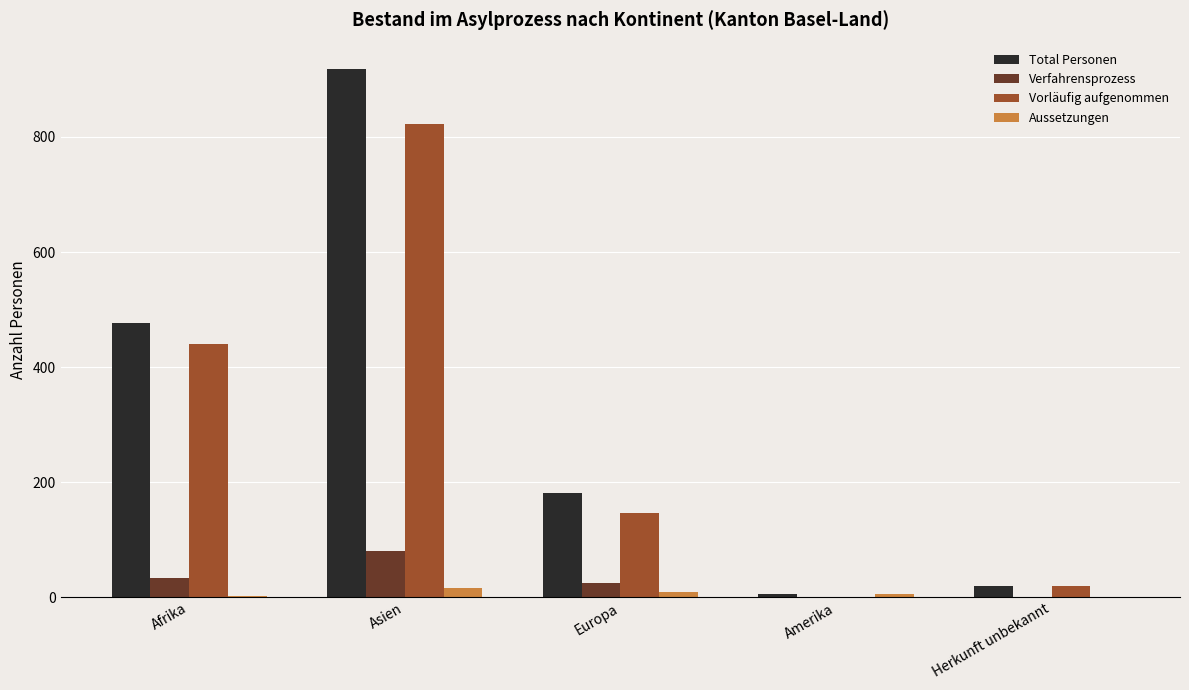

Is the value of Total Personen at Afrika greater than the value of Aussetzungen at Amerika?

Yes